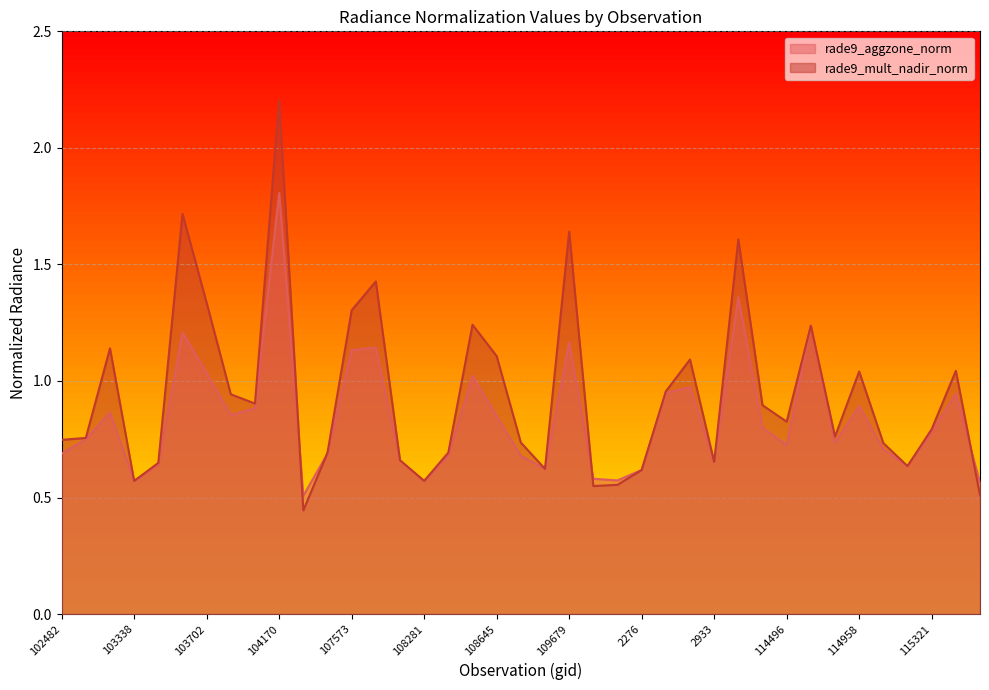

Count the number of data series in this chart.

2